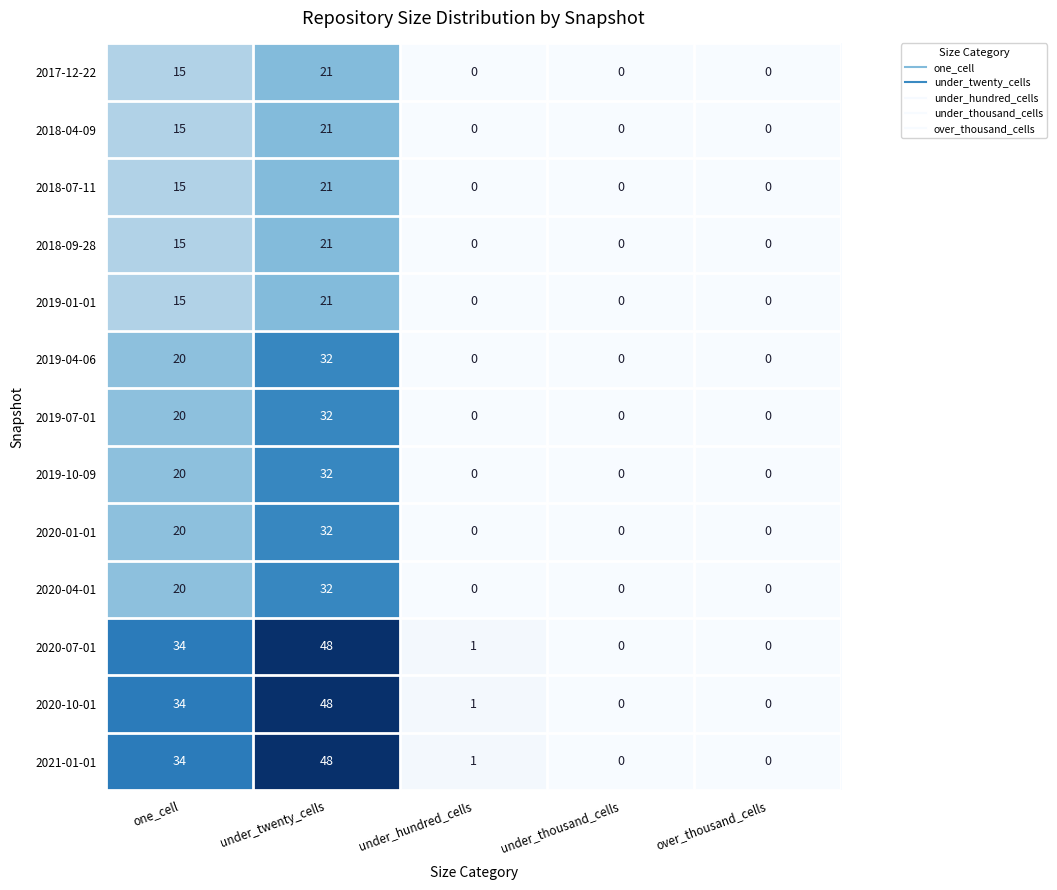

What is the sum of all 2018-09-28 values?

36